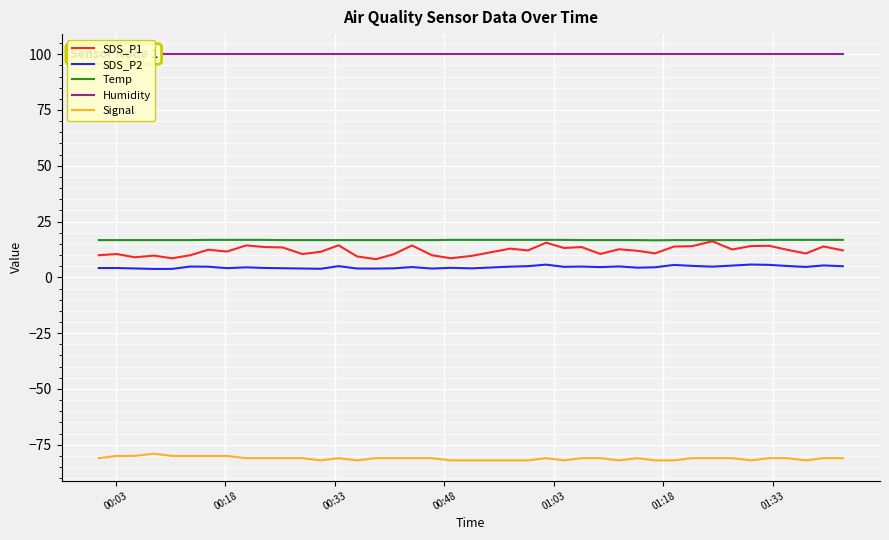

Count the number of data series in this chart.

5